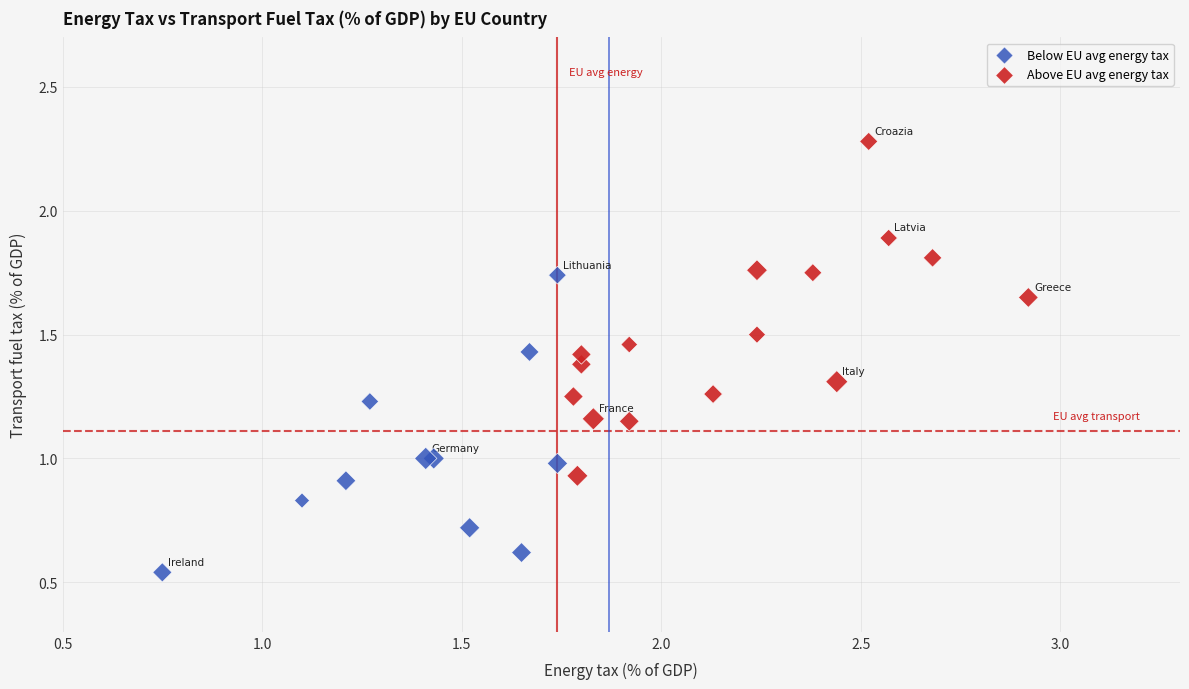

Which series contains the lowest Y value?

Below EU avg energy tax